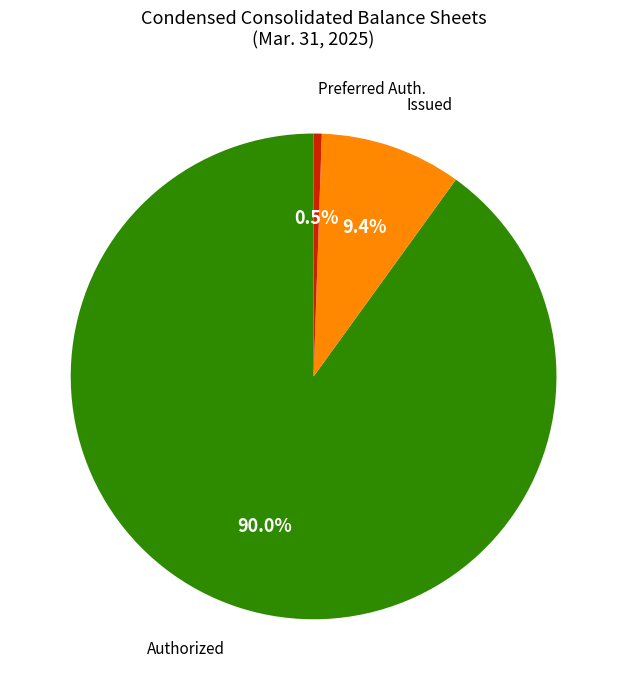

Does Preferred Auth. represent more than half of the total?

No